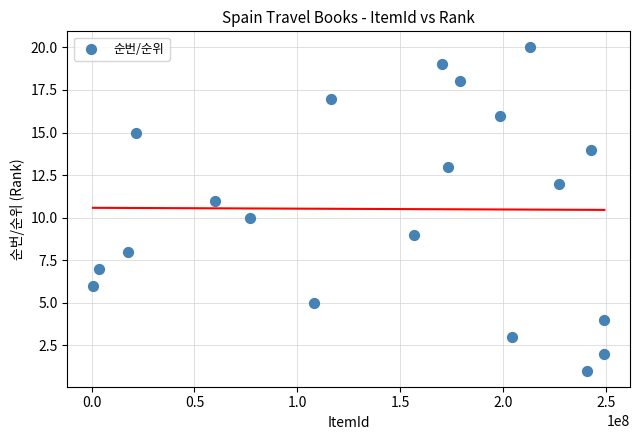

What is the range of Y values (max minus min)?

19